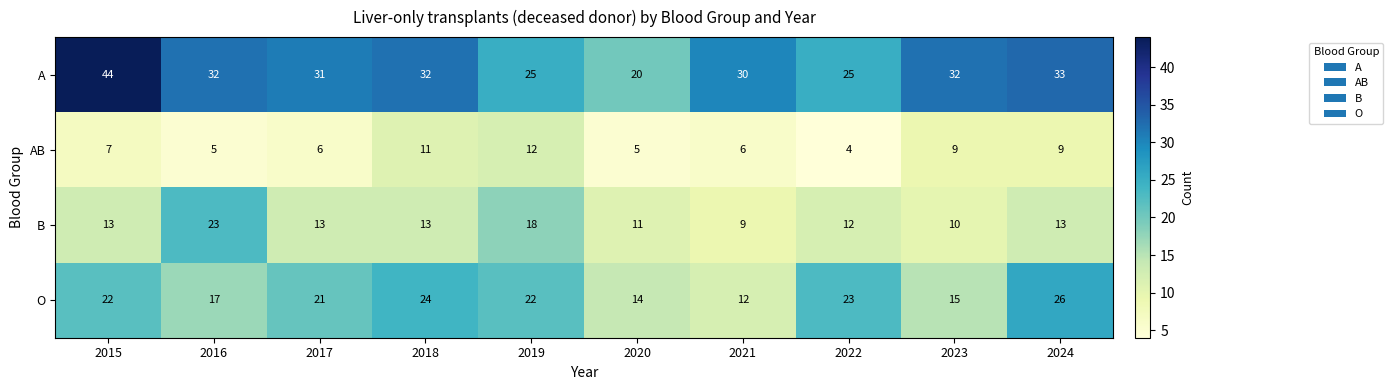

How many AB values are between 5 and 9?

7